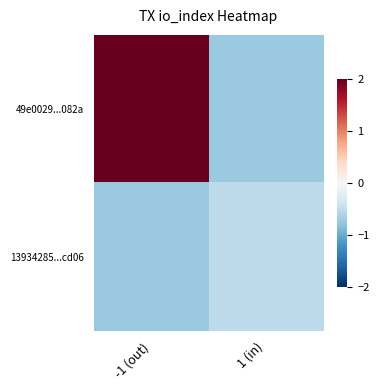

Which series has the largest total across all categories?

49e0029...082a